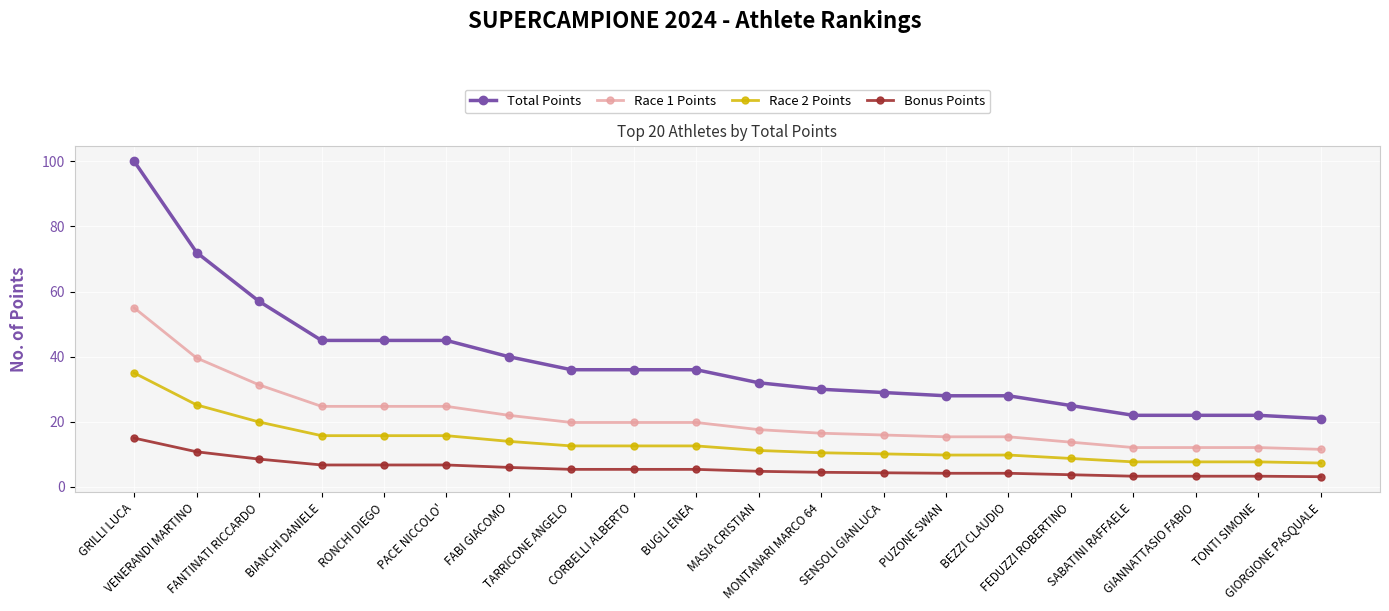

At GIORGIONE PASQUALE, list the series in order from smallest to largest.

Bonus Points, Race 2 Points, Race 1 Points, Total Points